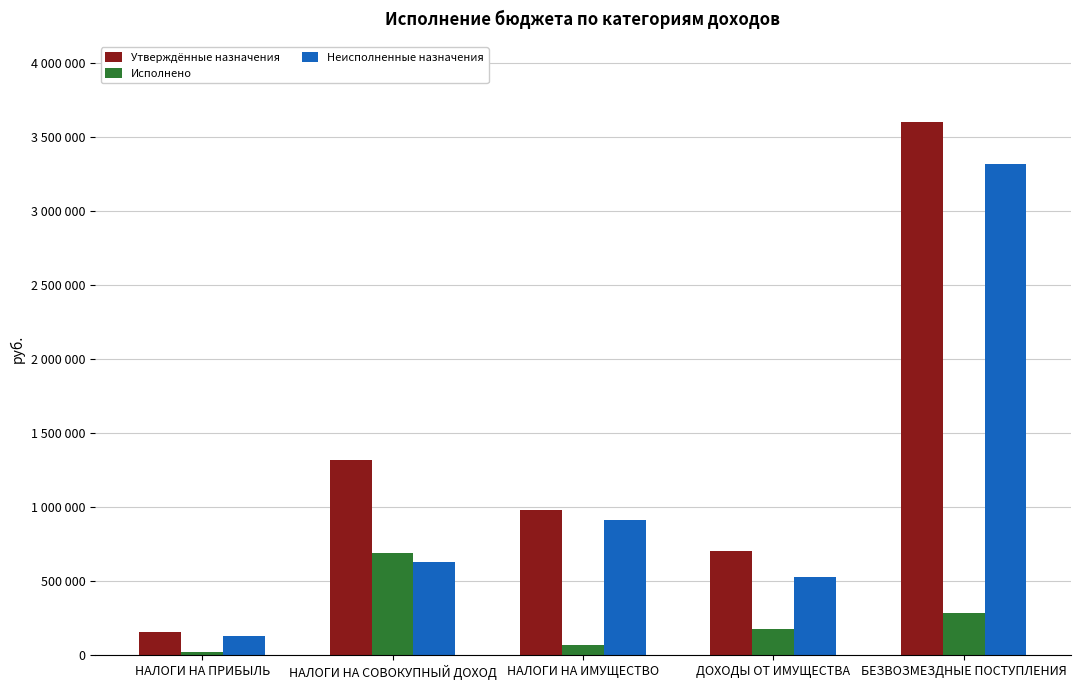

Does the chart contain any negative values?

No